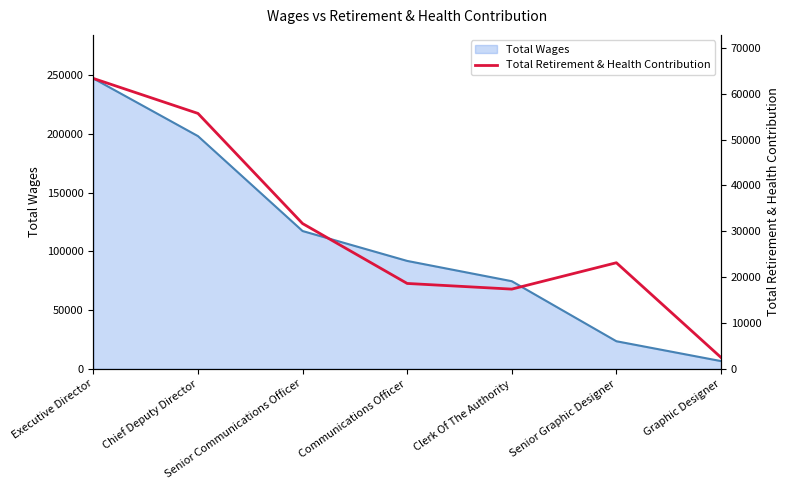

What is the label of the 5th point from the left?

Clerk Of The Authority